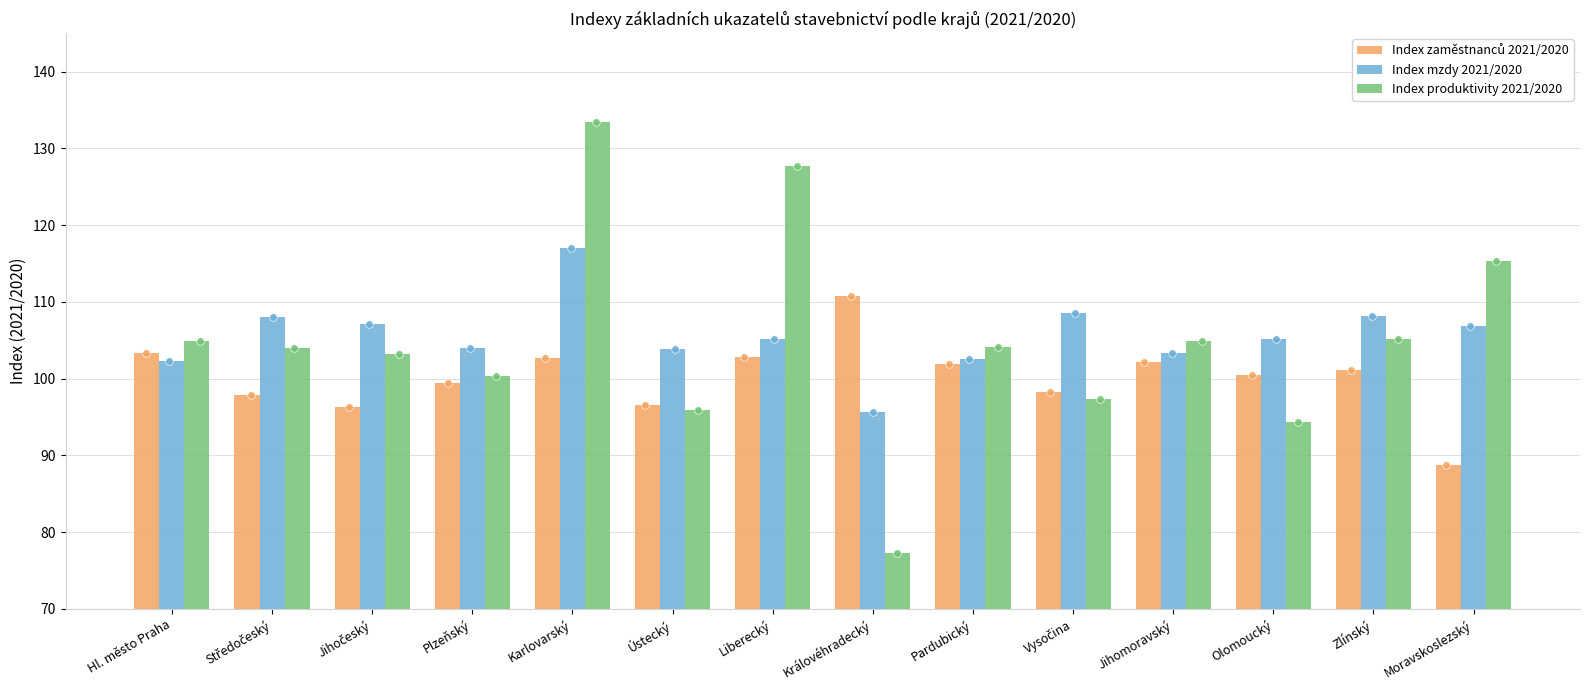

What is the total value across all series at Hl. město Praha?

310.5